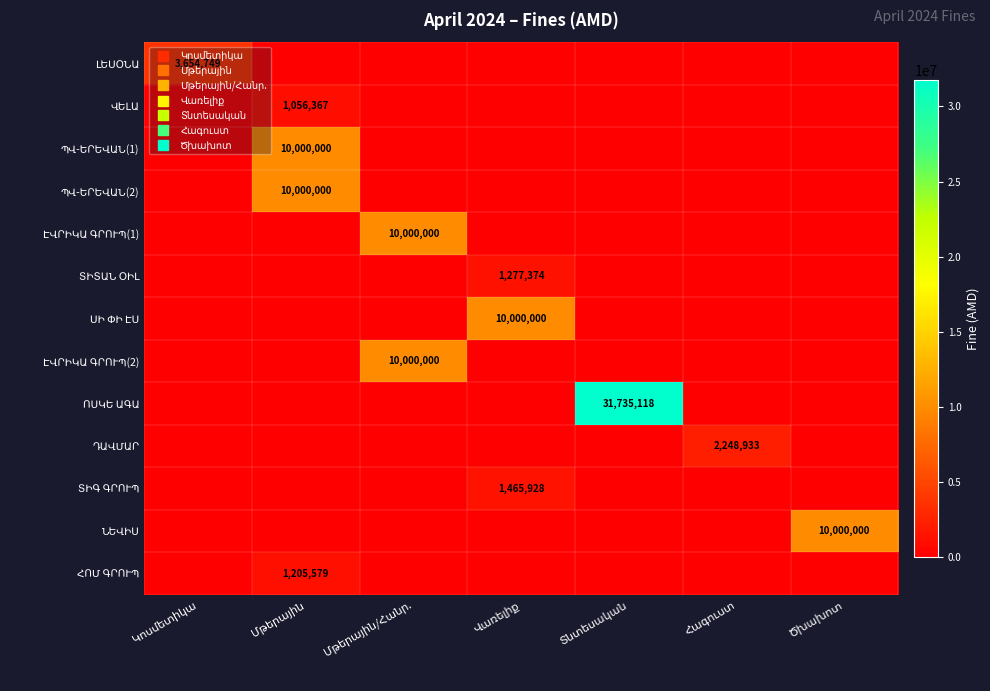

What is the difference between the maximum and second lowest values in the ԷՎՐԻԿԱ ԳՐՈՒՊ(2) series?

10000000